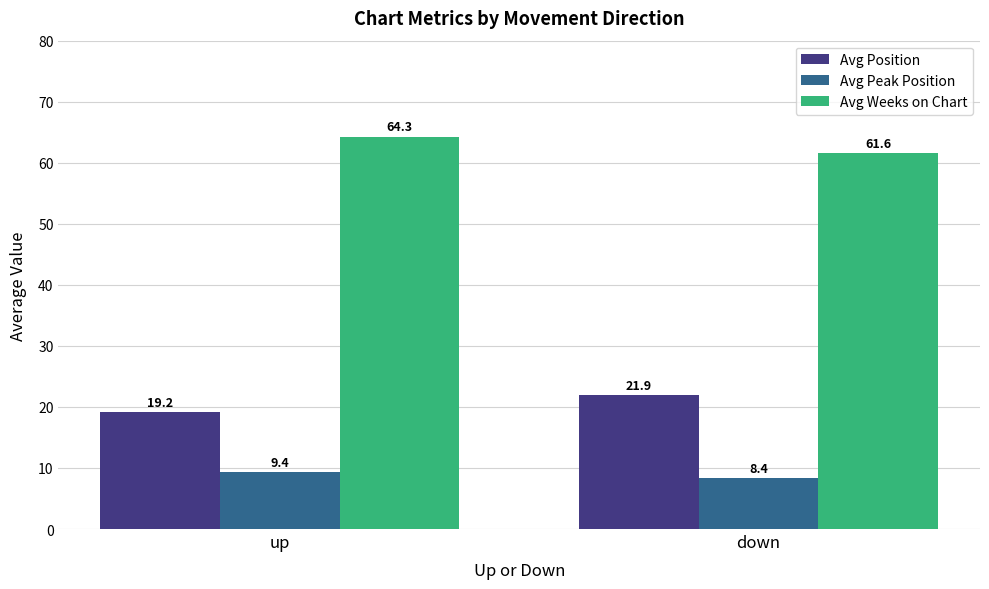

What is the difference between the maximum and minimum values in the Avg Position series?

2.7